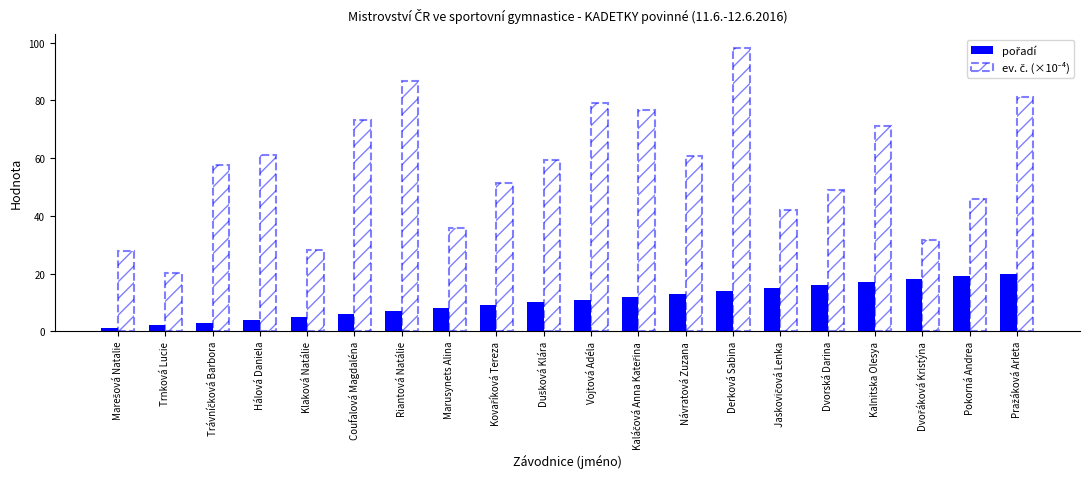

How many data points does each series have?

20